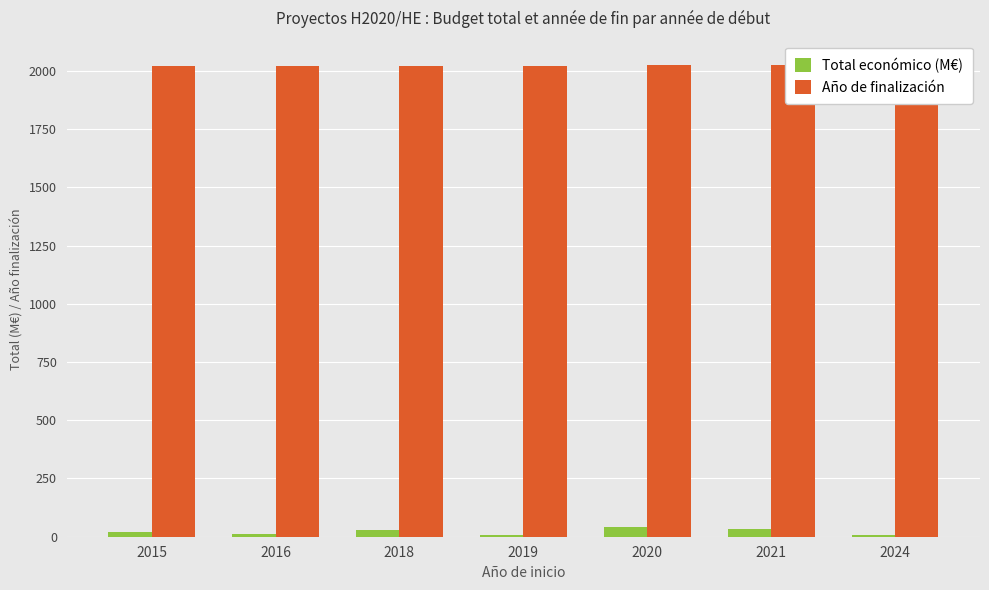

What are all the series names shown in the legend?

Total económico (M€), Año de finalización